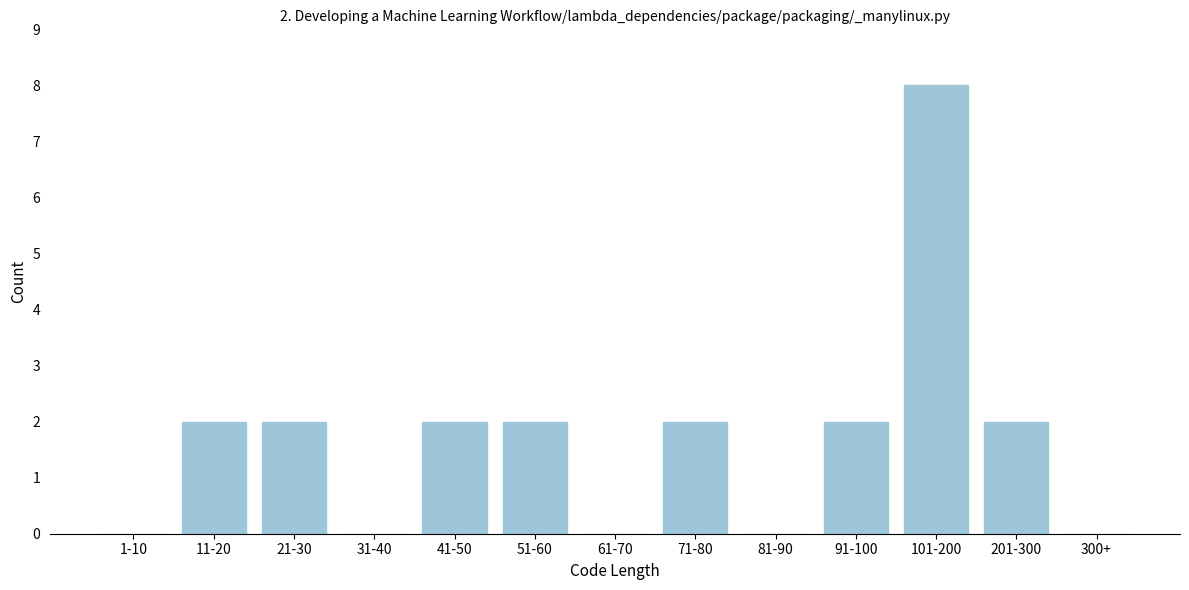

Reading left to right, transcribe all the data shown in this chart.

1-10=0	11-20=2	21-30=2	31-40=0	41-50=2	51-60=2	61-70=0	71-80=2	81-90=0	91-100=2	101-200=8	201-300=2	300+=0